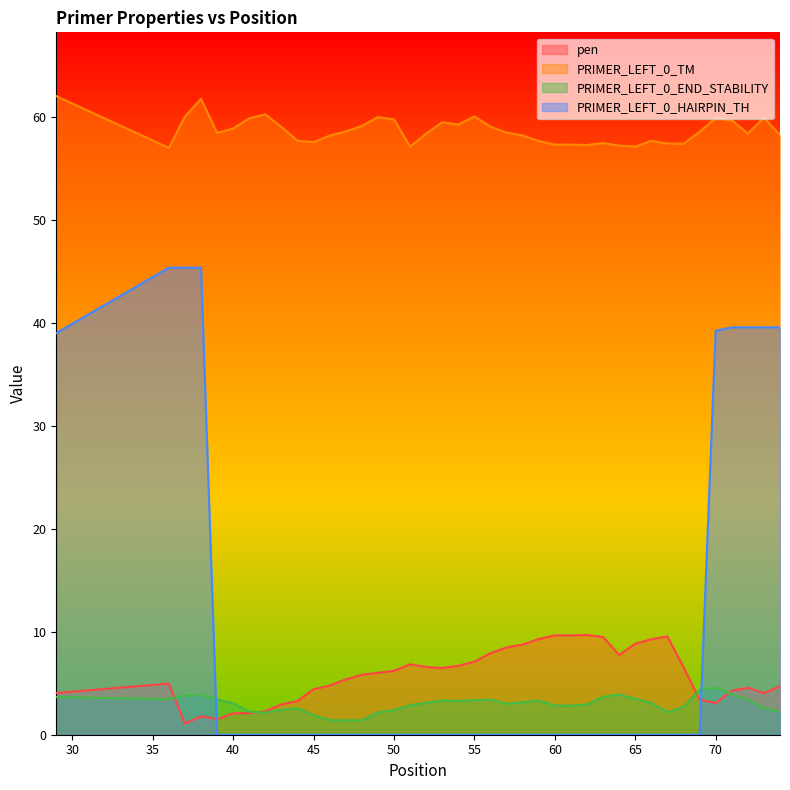

How many times do PRIMER_LEFT_0_END_STABILITY and PRIMER_LEFT_0_HAIRPIN_TH cross each other?

2